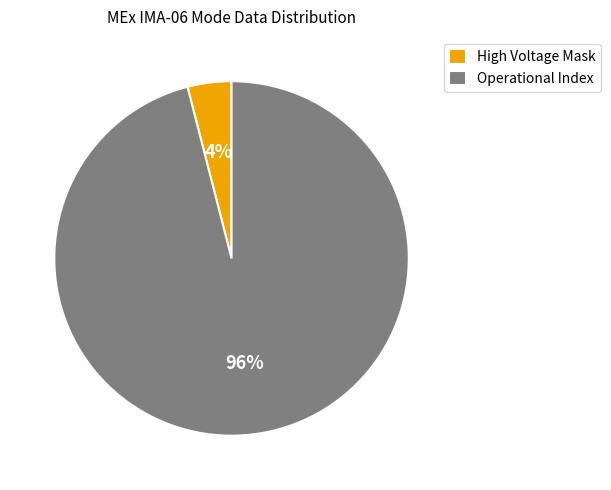

Is the sum of Operational Index and High Voltage Mask greater than half?

Yes